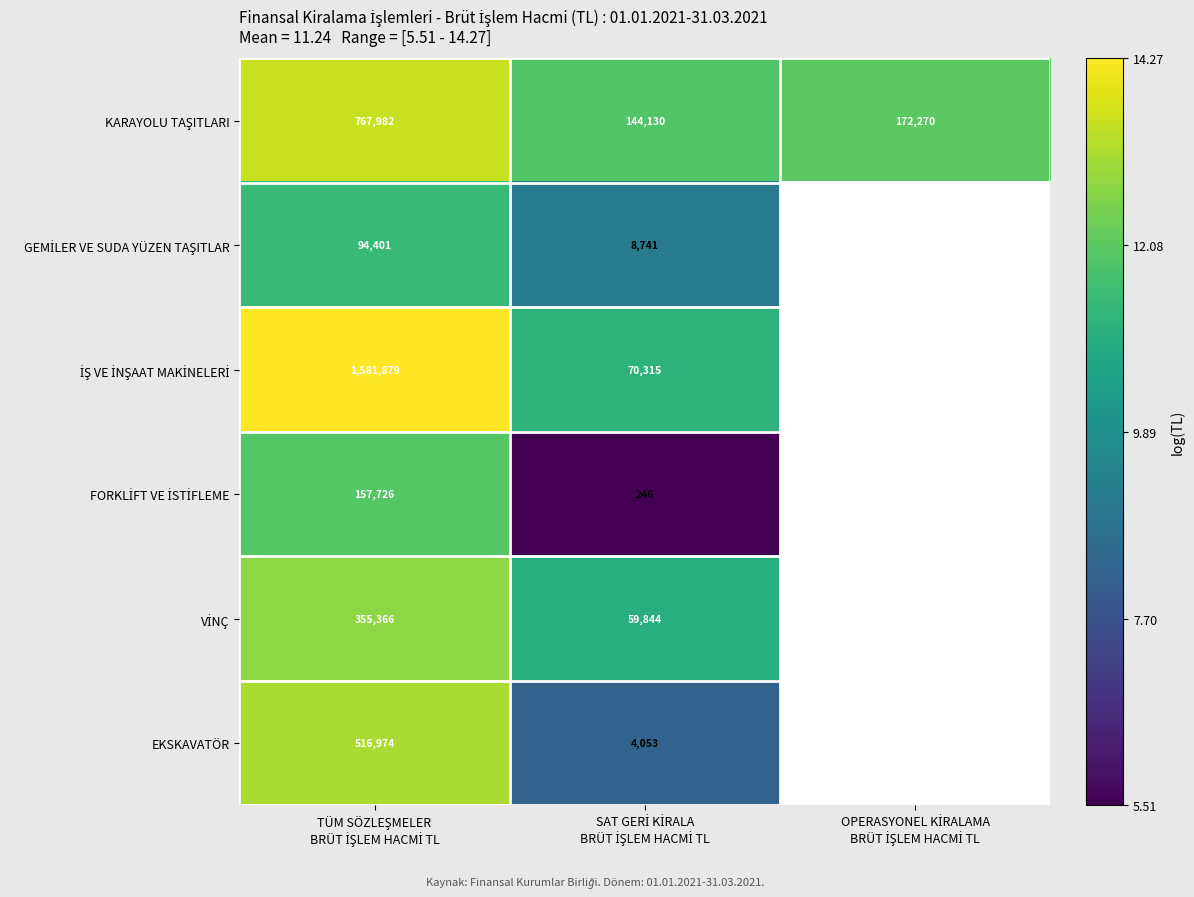

Is it true that FORKLİFT VE İSTİFLEME equals 12.0 at TÜM SÖZLEŞMELER BRÜT İŞLEM HACMİ TL?

True